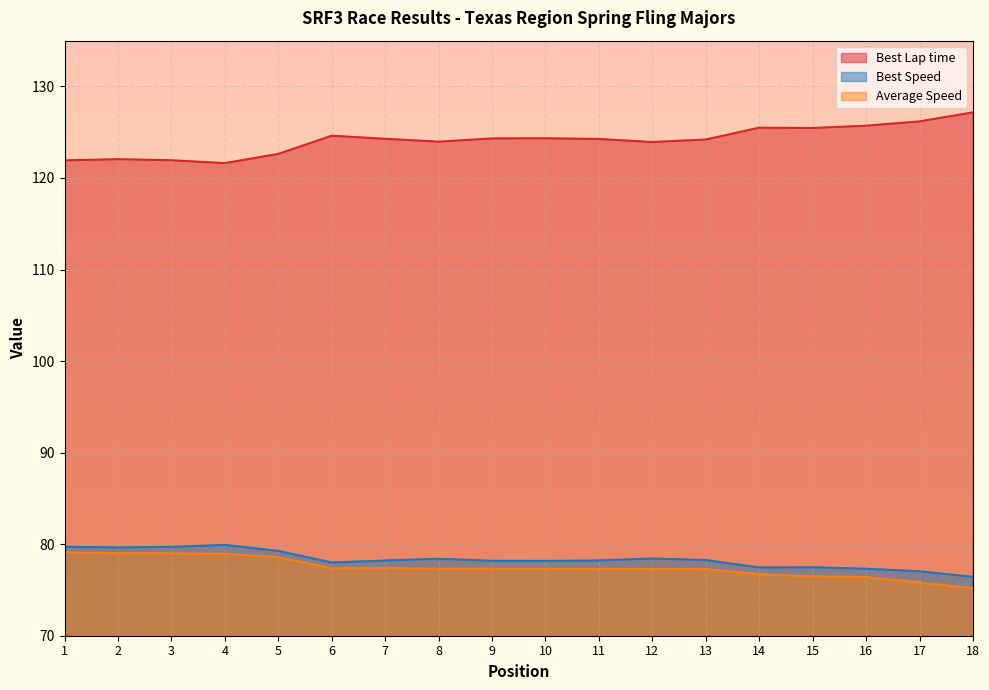

How many data points in Best Speed are above 78?

12